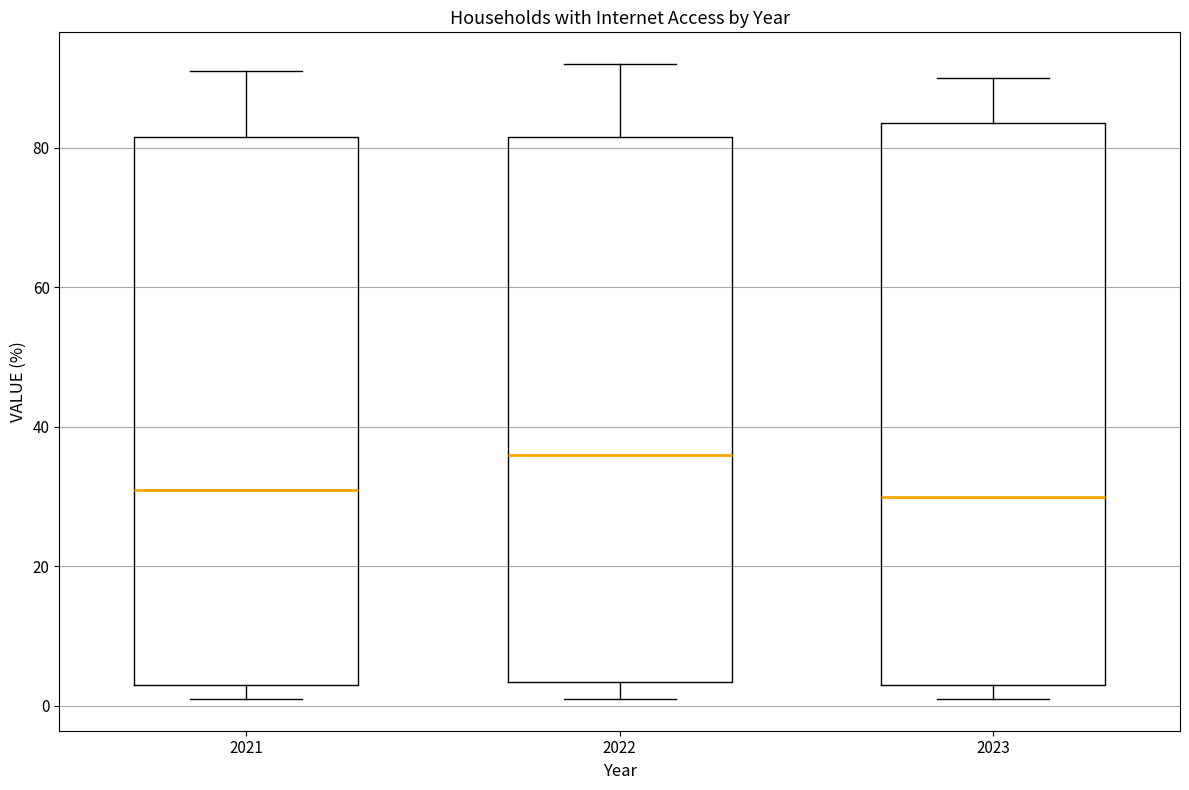

Which box's median line is the highest?

2022